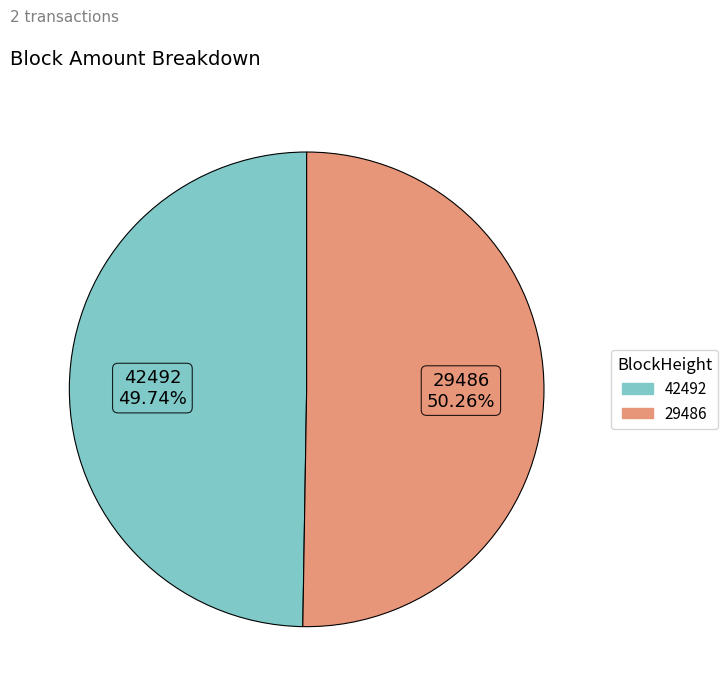

How many segments does this pie chart have?

2